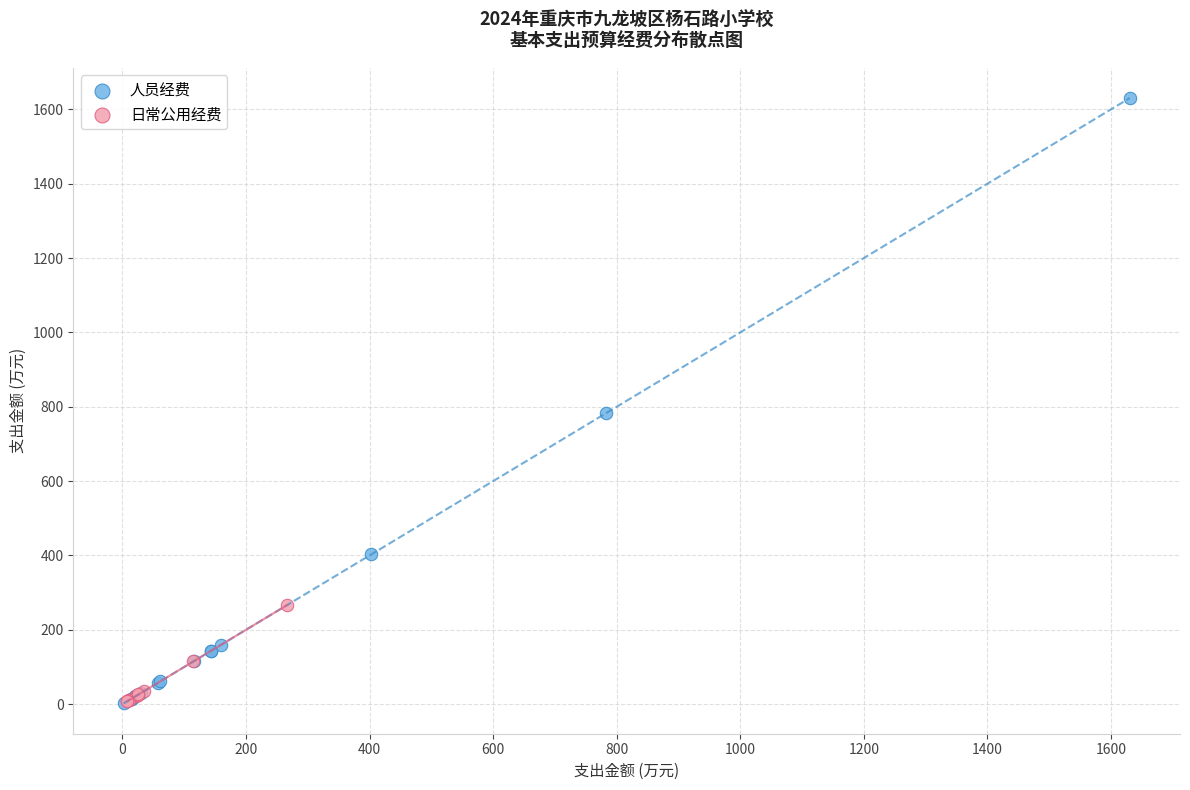

Which series contains the highest Y value?

人员经费